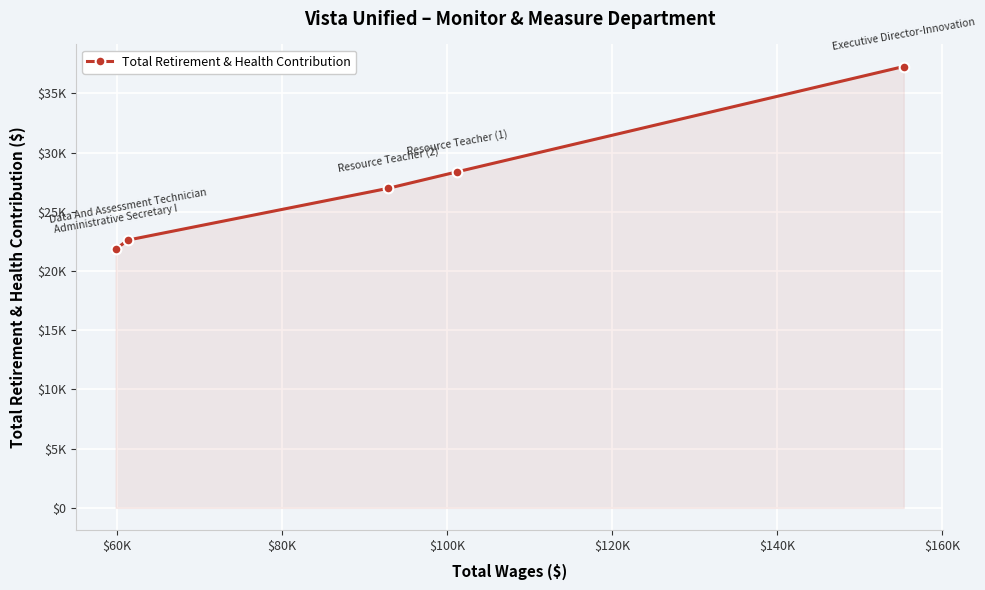

Does the chart have visible grid lines?

Yes